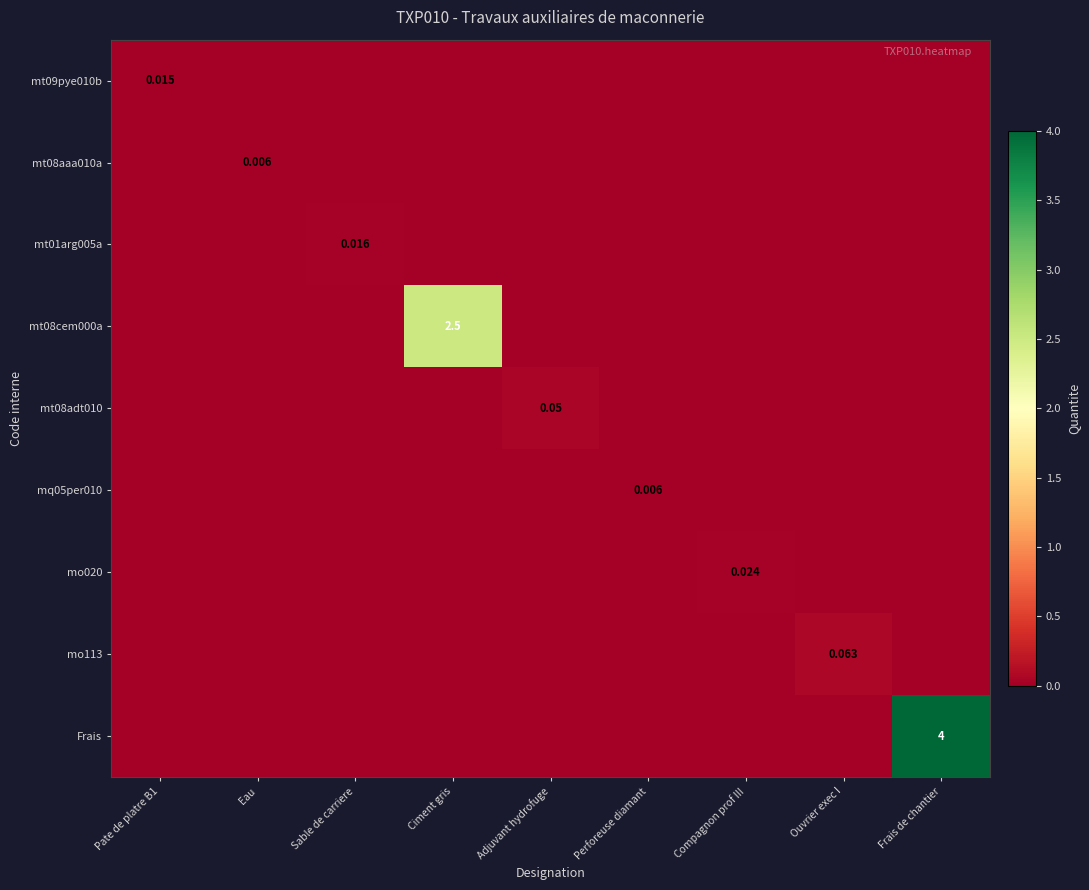

What is the spread (max minus min) of values at Ouvrier exec I?

0.1